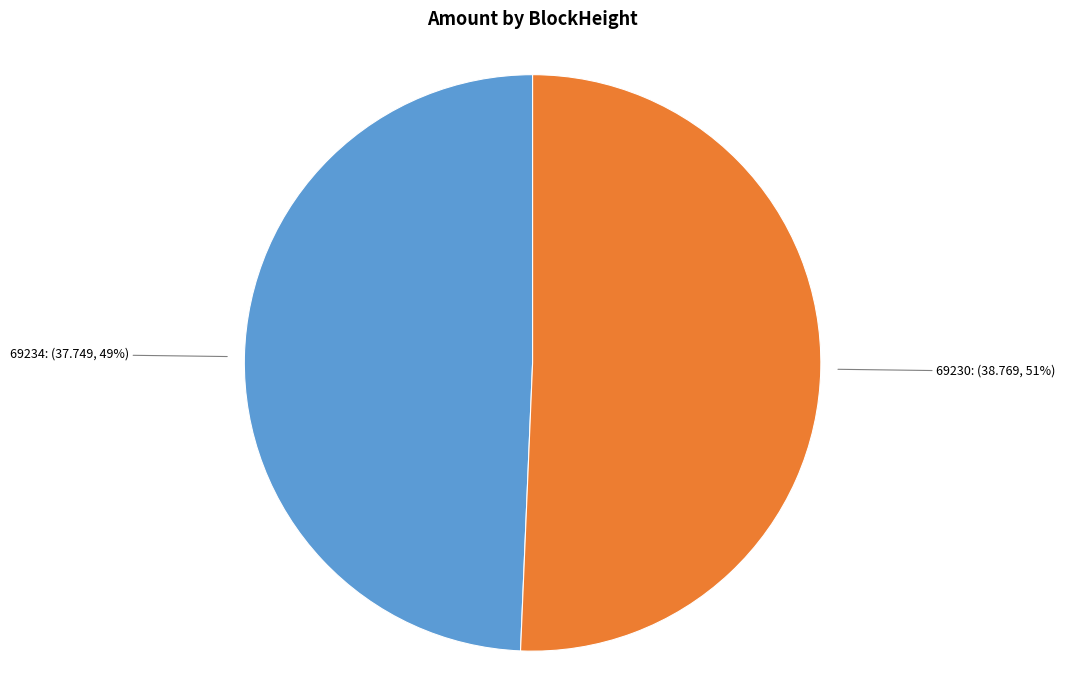

How many segments does this pie chart have?

2